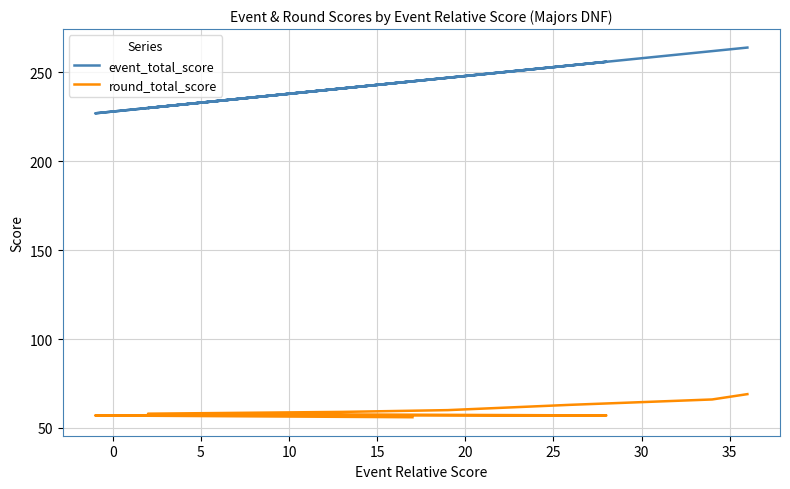

True or false: event_total_score and round_total_score cross at least once.

False